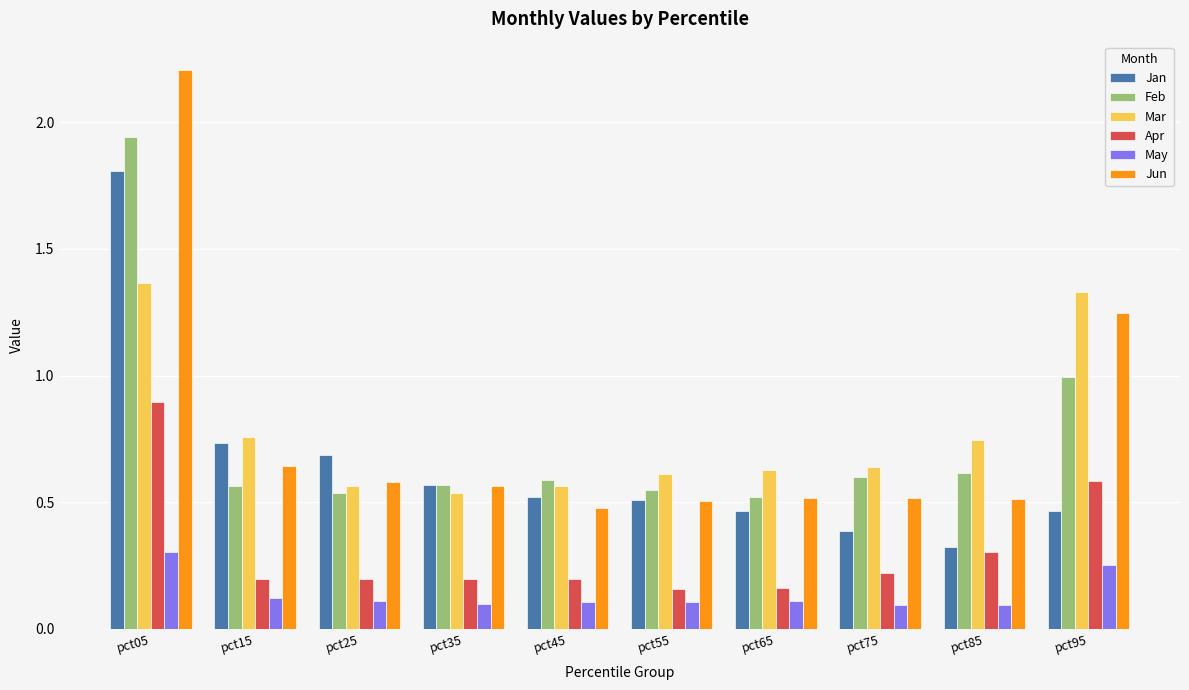

Rank the series by their maximum value, from highest to lowest.

Jun, Feb, Jan, Mar, Apr, May